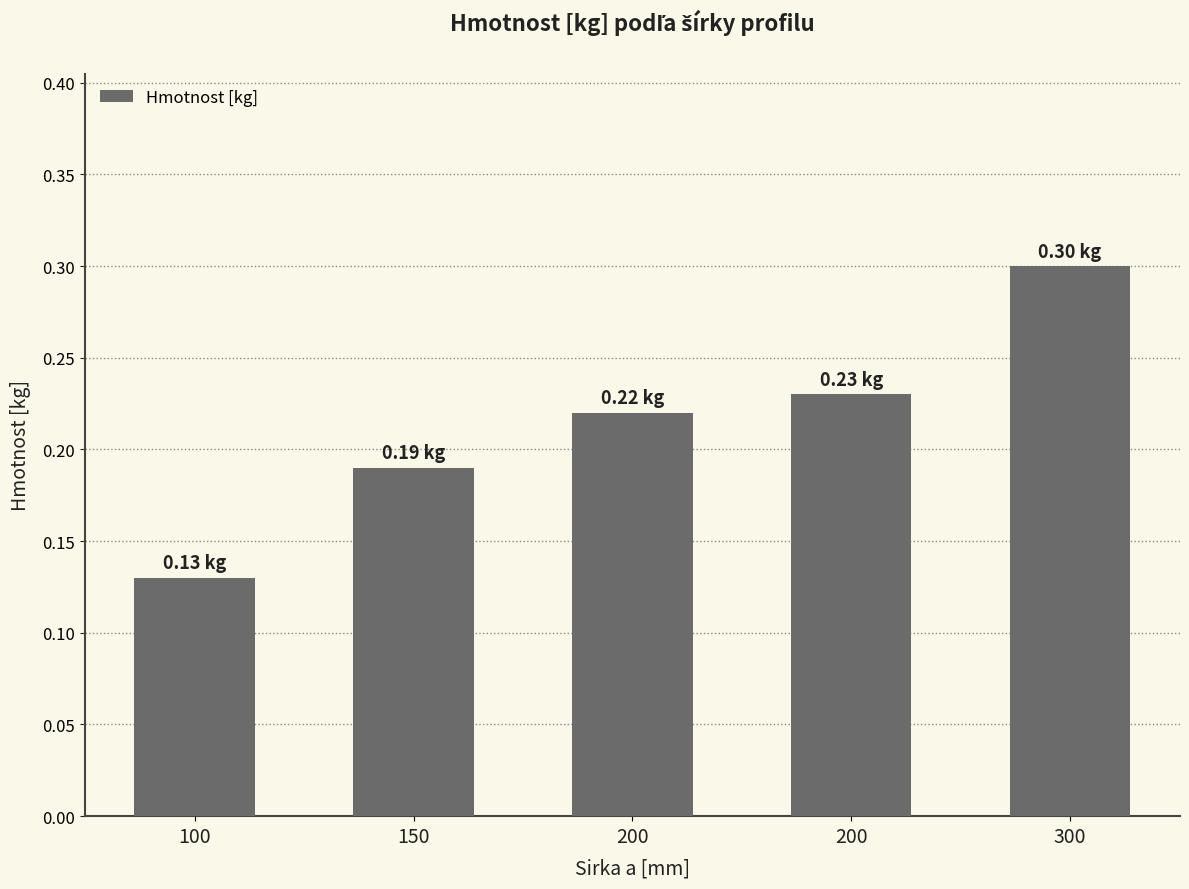

Reading right to left, transcribe all the data shown in this chart.

0.3	0.2	0.2	0.2	0.1